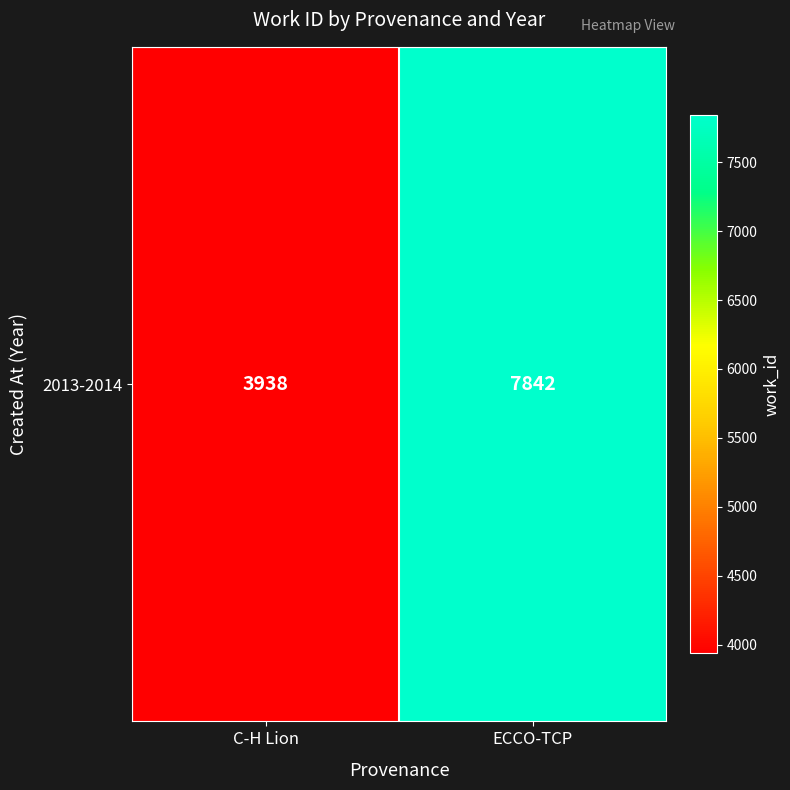

What is the change in value from C-H Lion to ECCO-TCP?

+3904